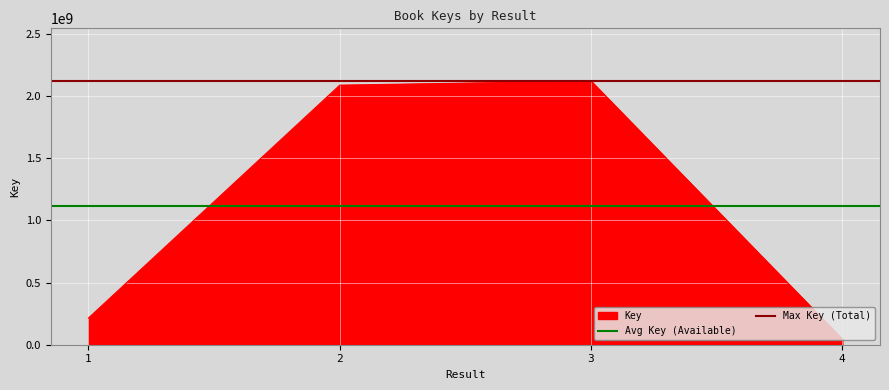

Is it true that Avg Key (Available) equals 1116548126 at 1?

True